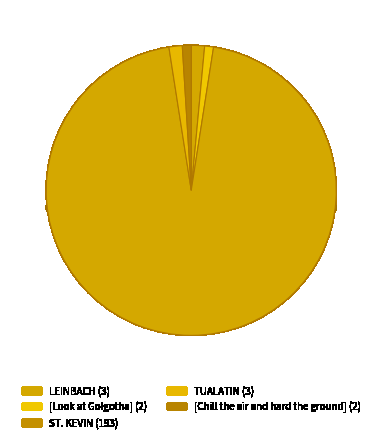

Approximately how many times larger is the value at TUALATIN compared to [Look at Golgotha]?

1.5